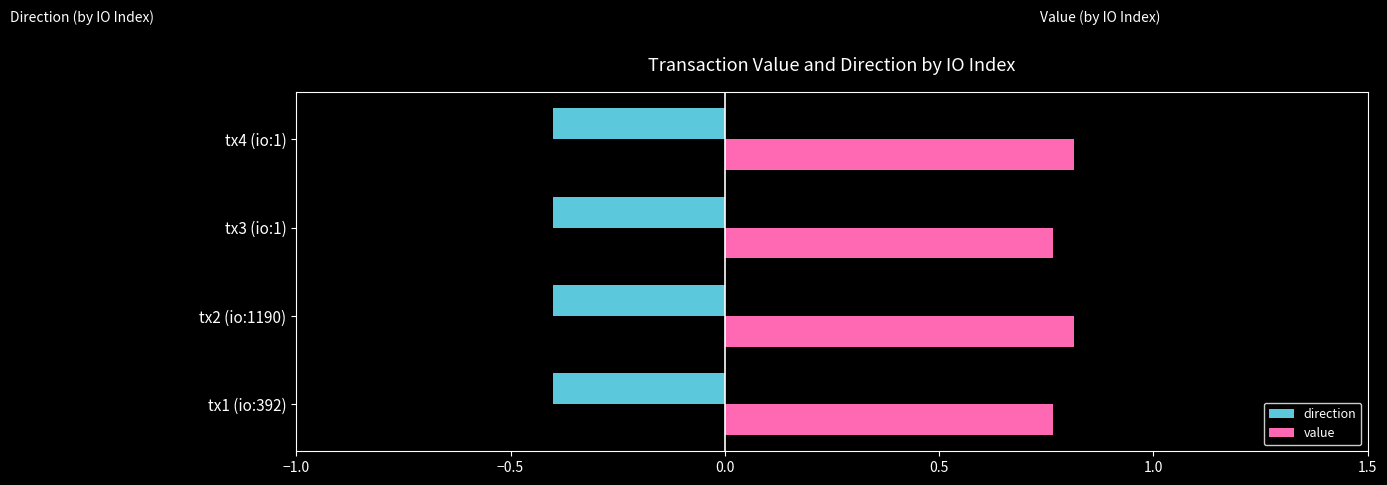

List the series in order of their overall mean, highest first.

value, direction